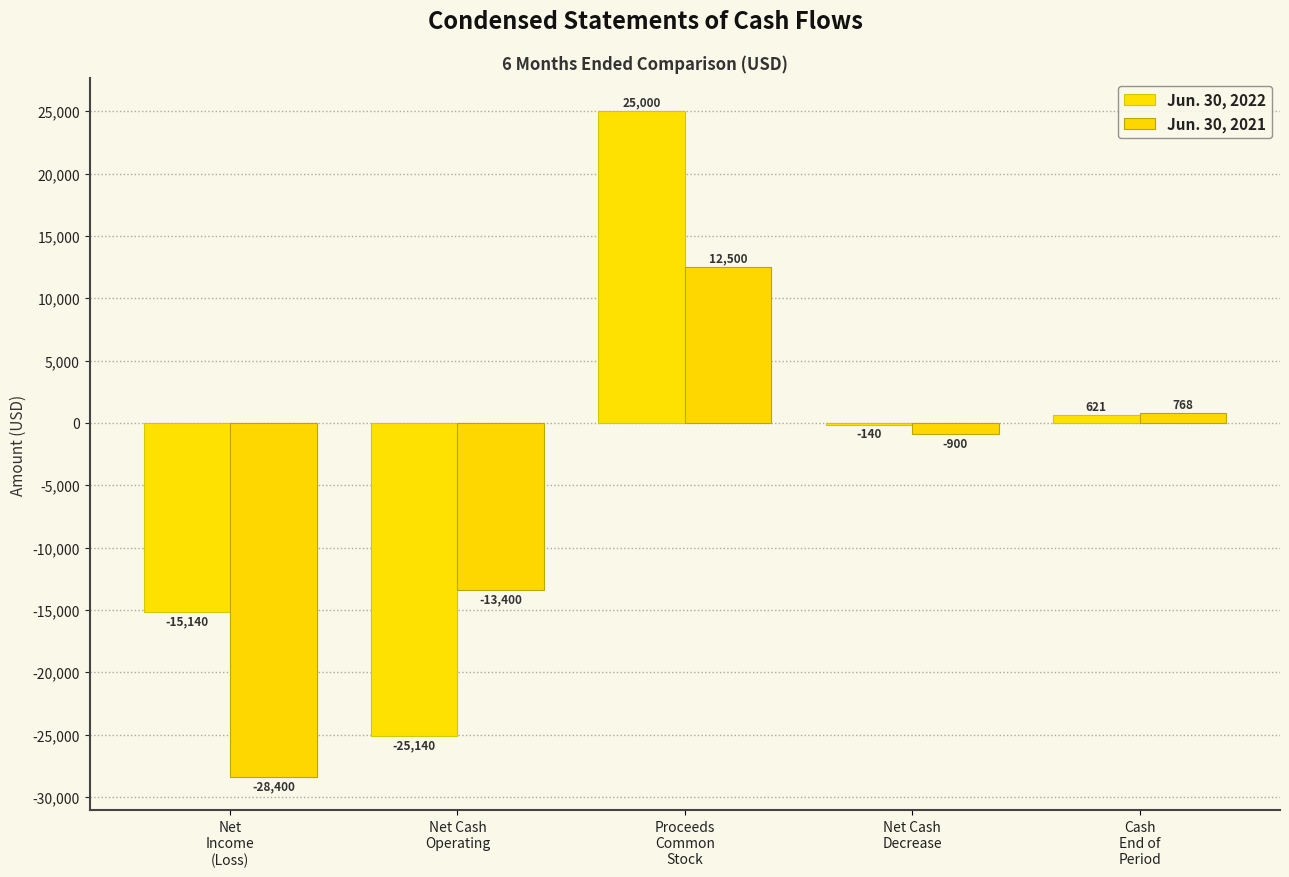

Count the number of data series in this chart.

2